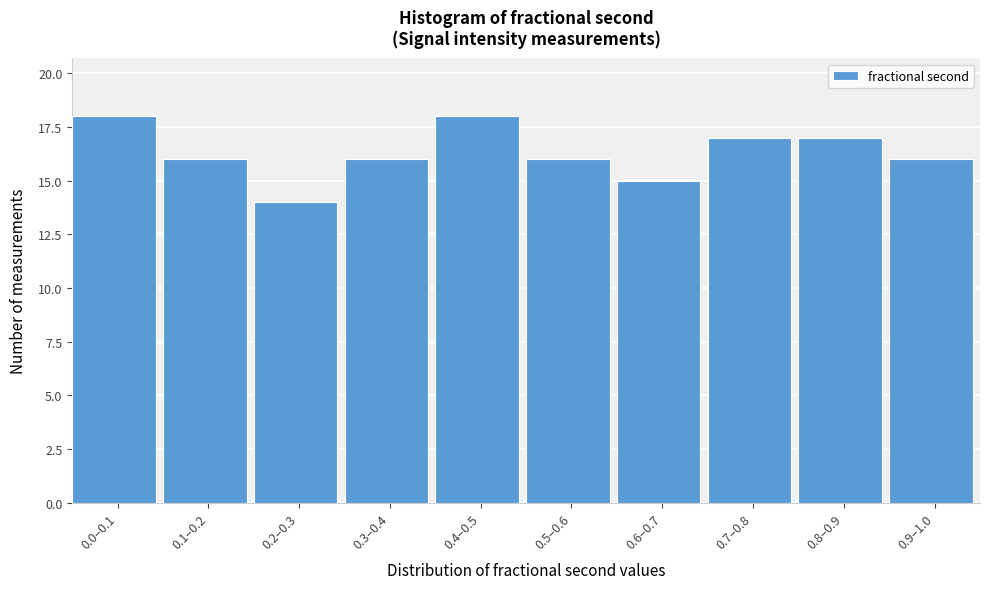

Reading left to right, extract all data points from this chart.

0.0–0.1=18	0.1–0.2=16	0.2–0.3=14	0.3–0.4=16	0.4–0.5=18	0.5–0.6=16	0.6–0.7=15	0.7–0.8=17	0.8–0.9=17	0.9–1.0=16